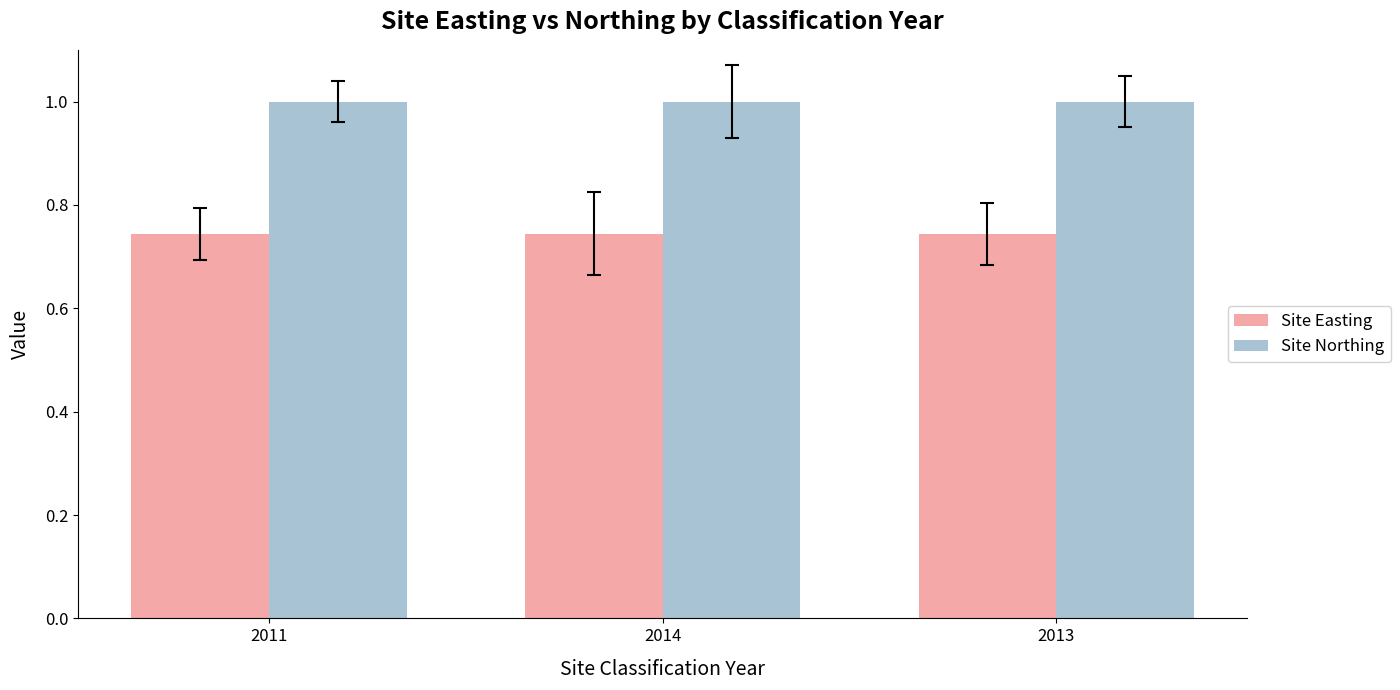

What is the approximate value of Site Northing at 2011?

1.0